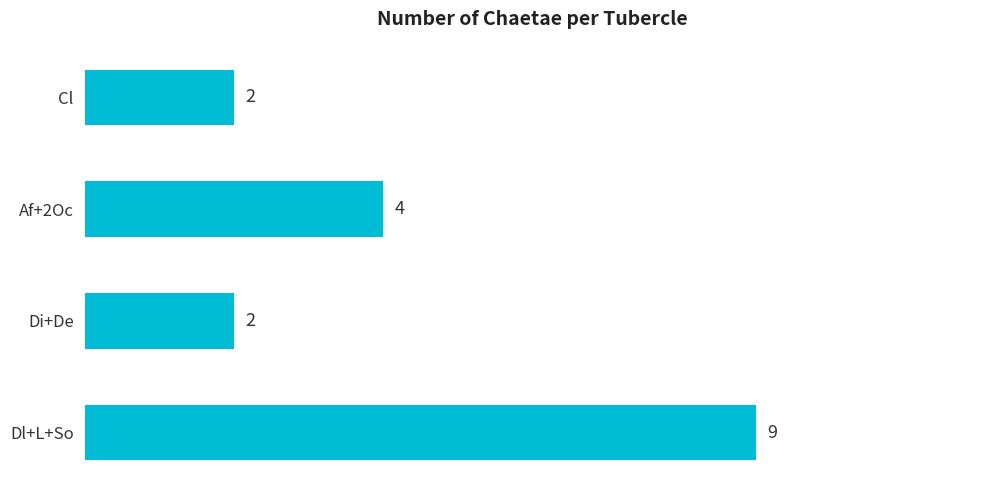

Is it true that the value at Dl+L+So is 13?

False